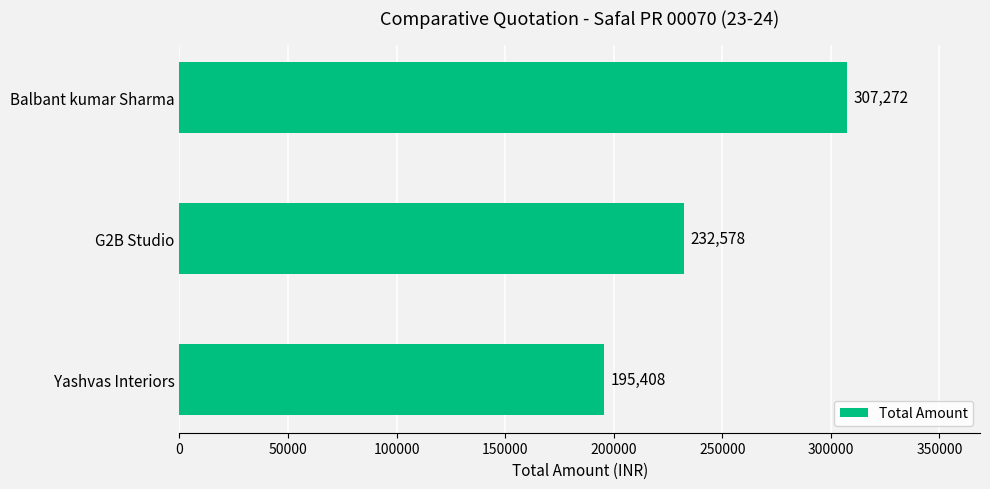

How many data points are less than 232578?

1